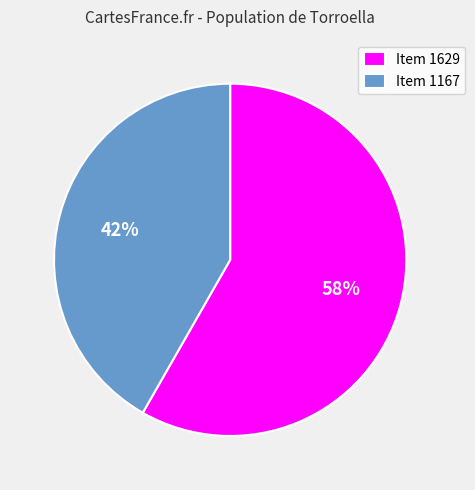

To the nearest percent, what is the combined percentage of Item 1167 and Item 1629?

100%